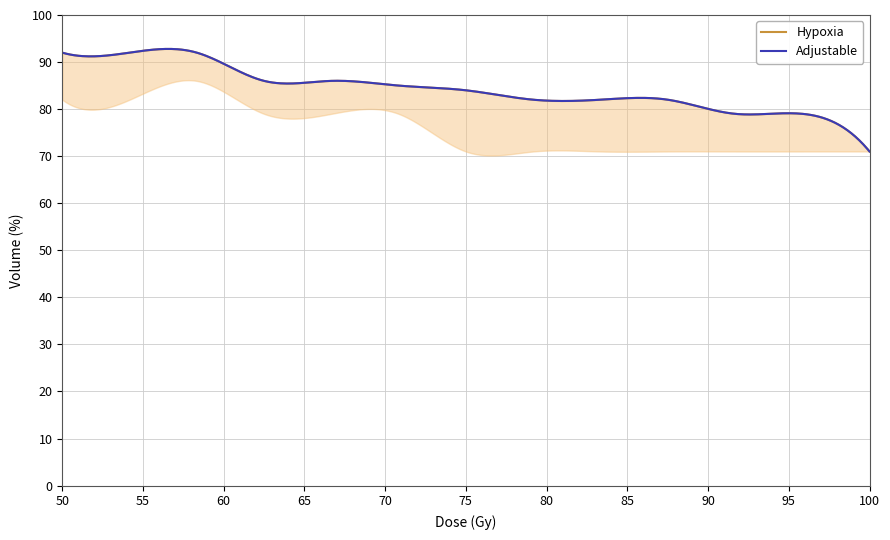

What is the maximum value shown in the chart?

92